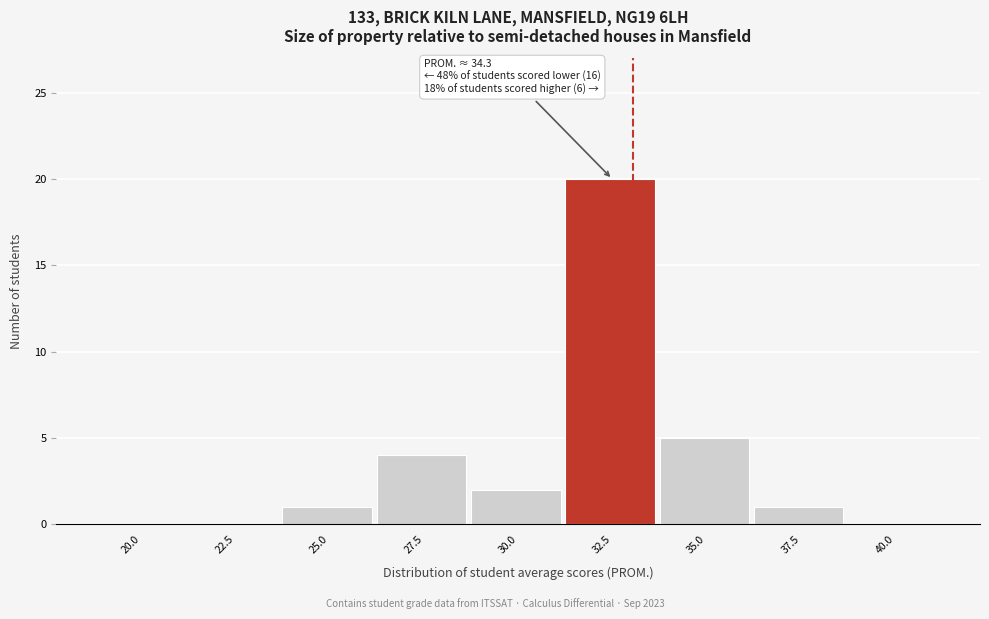

Reading left to right, transcribe all the data shown in this chart.

20.0=0	22.5=0	25.0=1	27.5=4	30.0=2	32.5=20	35.0=5	37.5=1	40.0=0